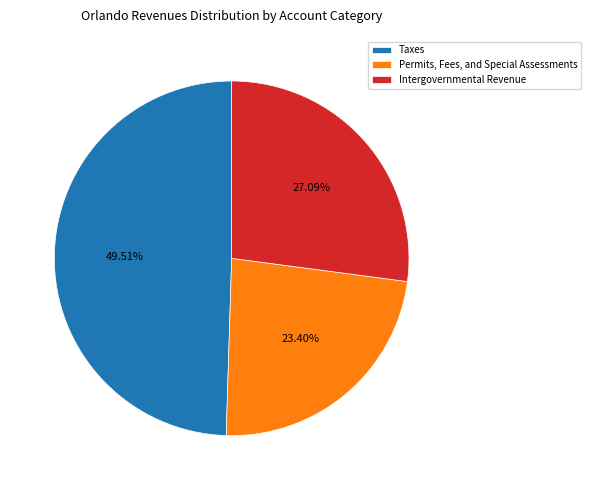

Approximately how many times larger is the value at Taxes compared to Intergovernmental Revenue?

1.8